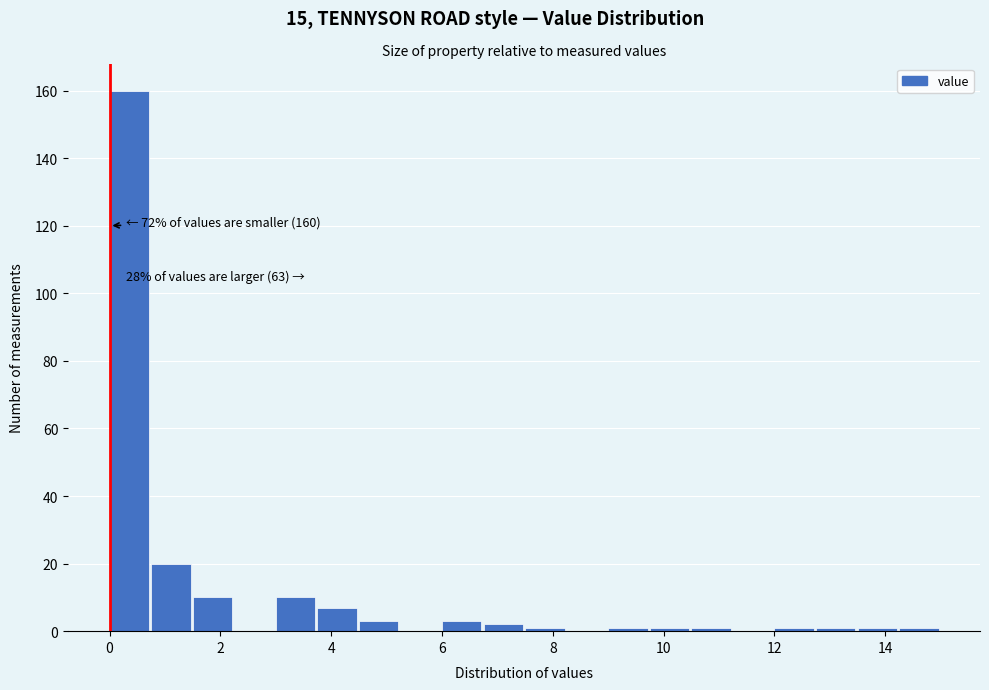

Around what value on the x-axis is the tallest bar? Give the approximate position of its centre, as read against the axis.

0.4